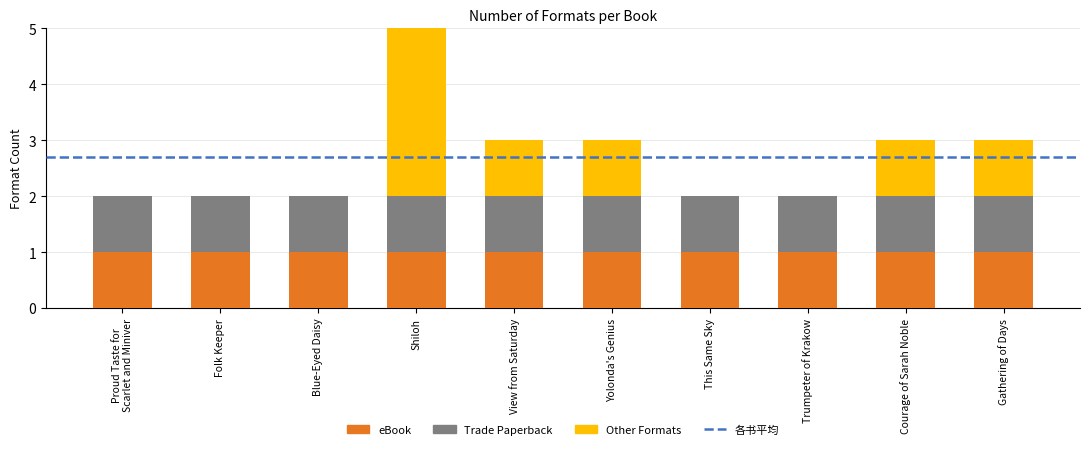

True or false: eBook has a value of 1 at Courage of Sarah Noble.

True